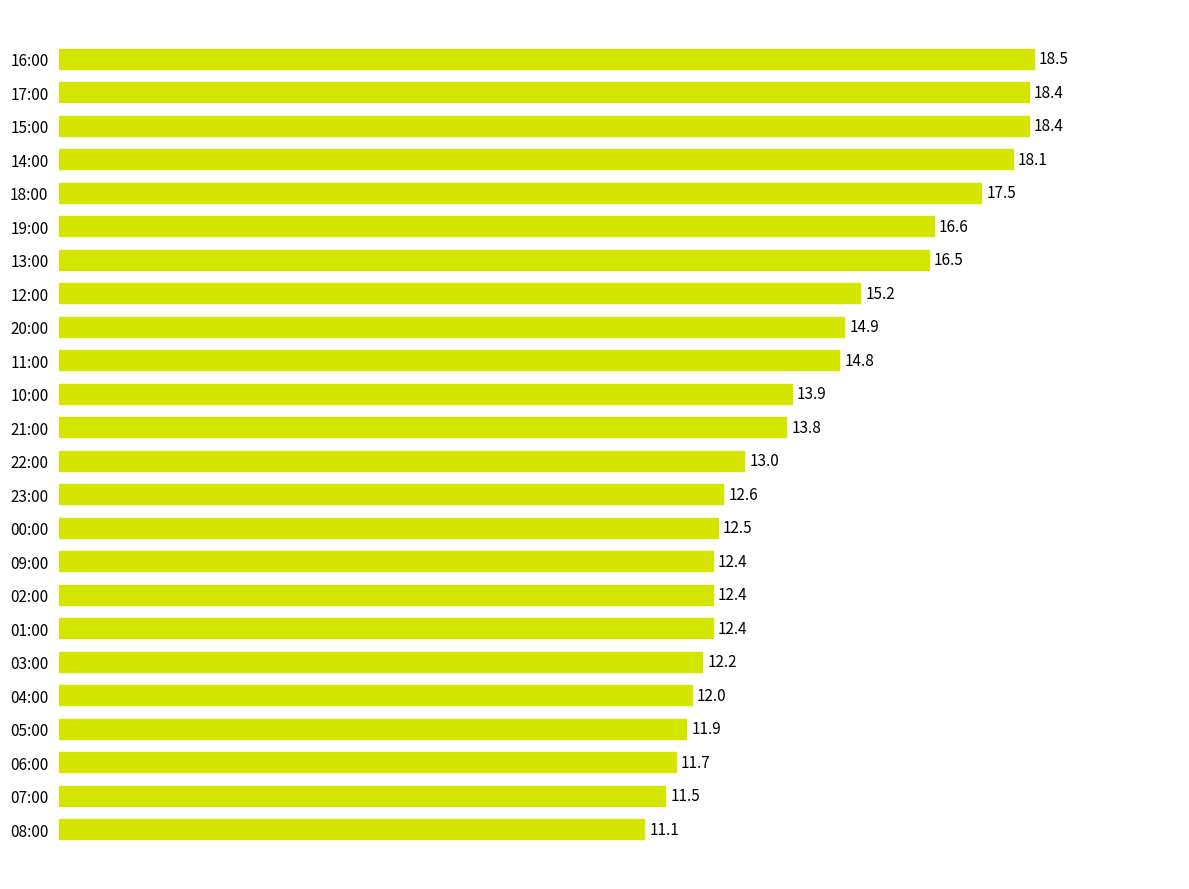

At which label is the value closest to 14?

10:00